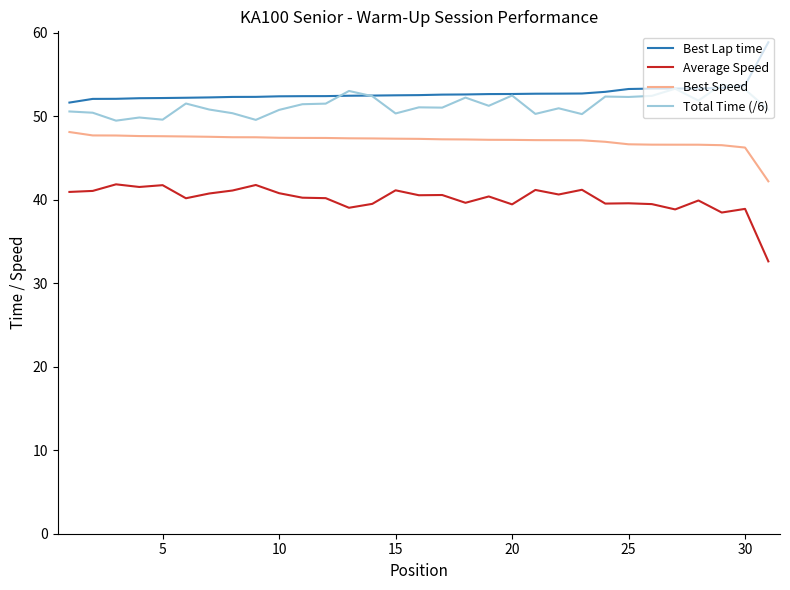

Which series has the widest spread of values?

Average Speed